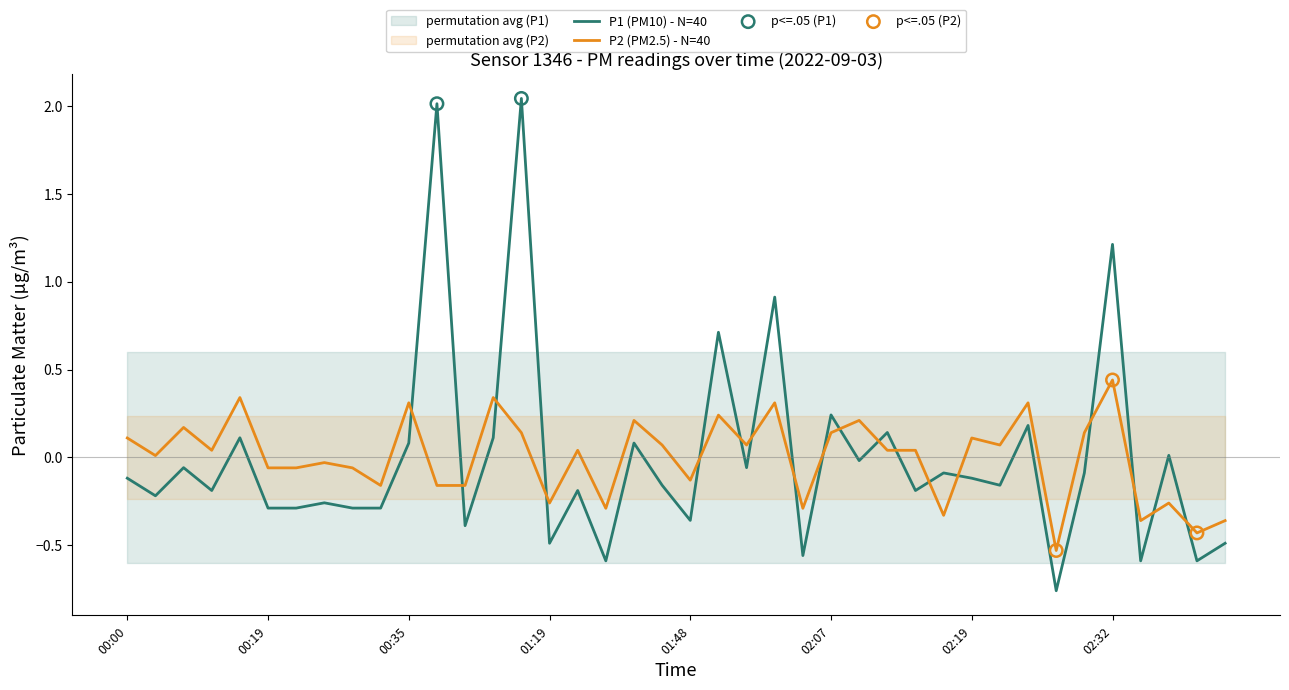

At how many categories does at least one series exceed 1?

3